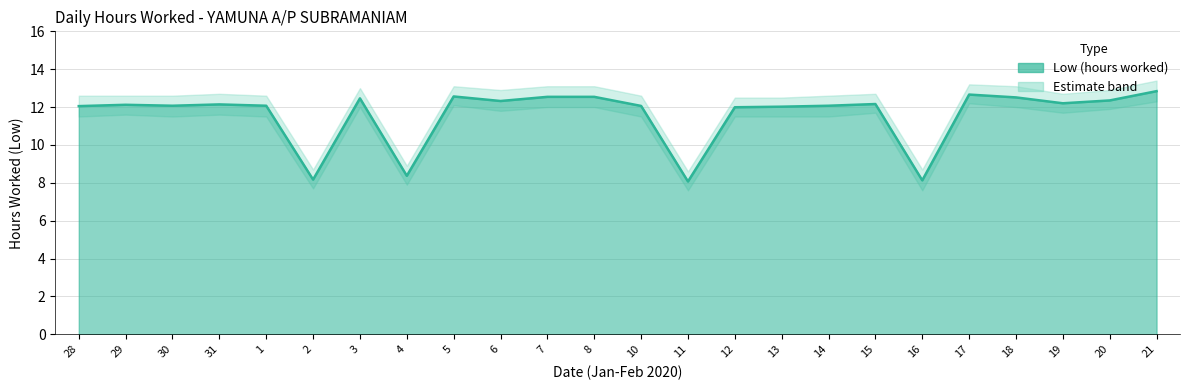

Which has a higher value, 8 or 21?

21